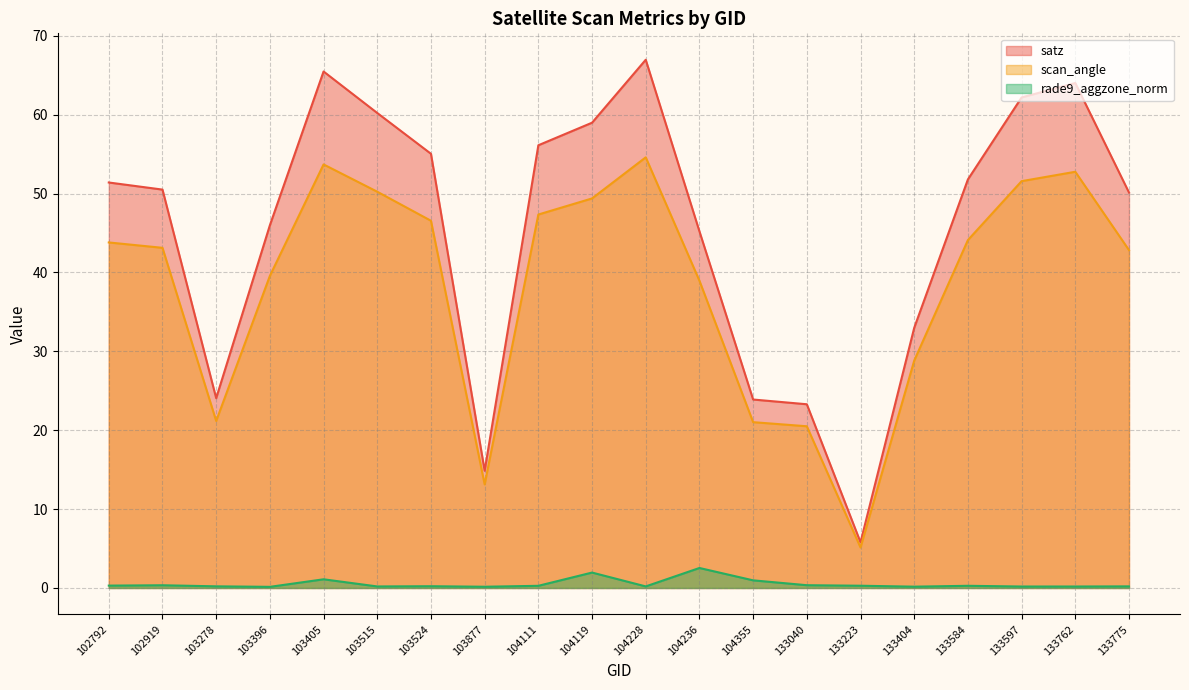

True or false: rade9_aggzone_norm and satz intersect in this chart.

False